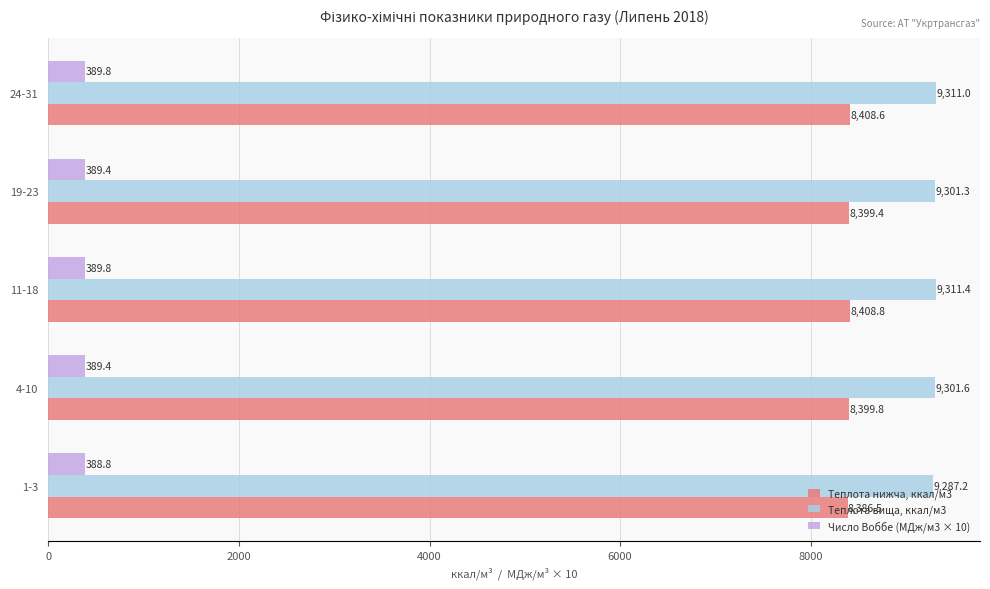

The value of Теплота вища, ккал/м3 at 11-18 is 12783.3. True or false?

False